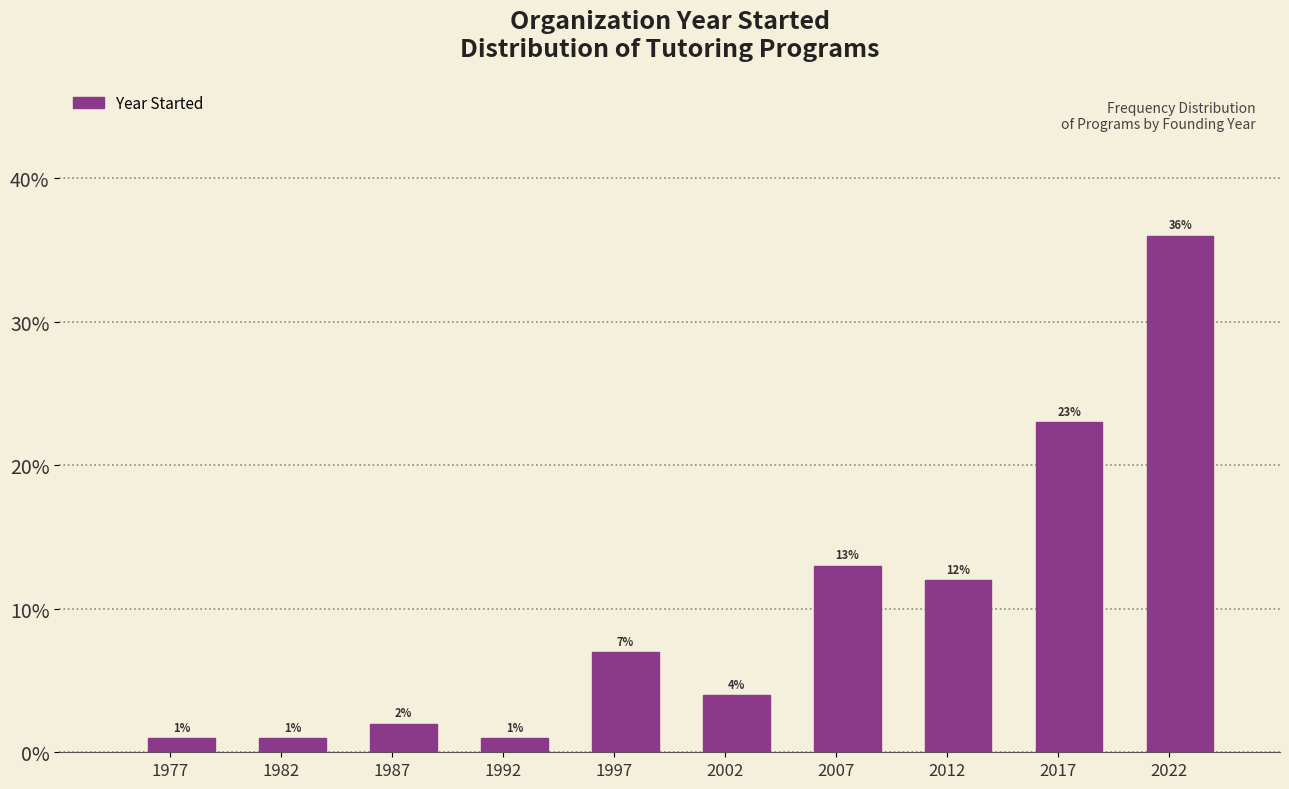

Which range on the x-axis has the tallest bar?

2020 to 2025